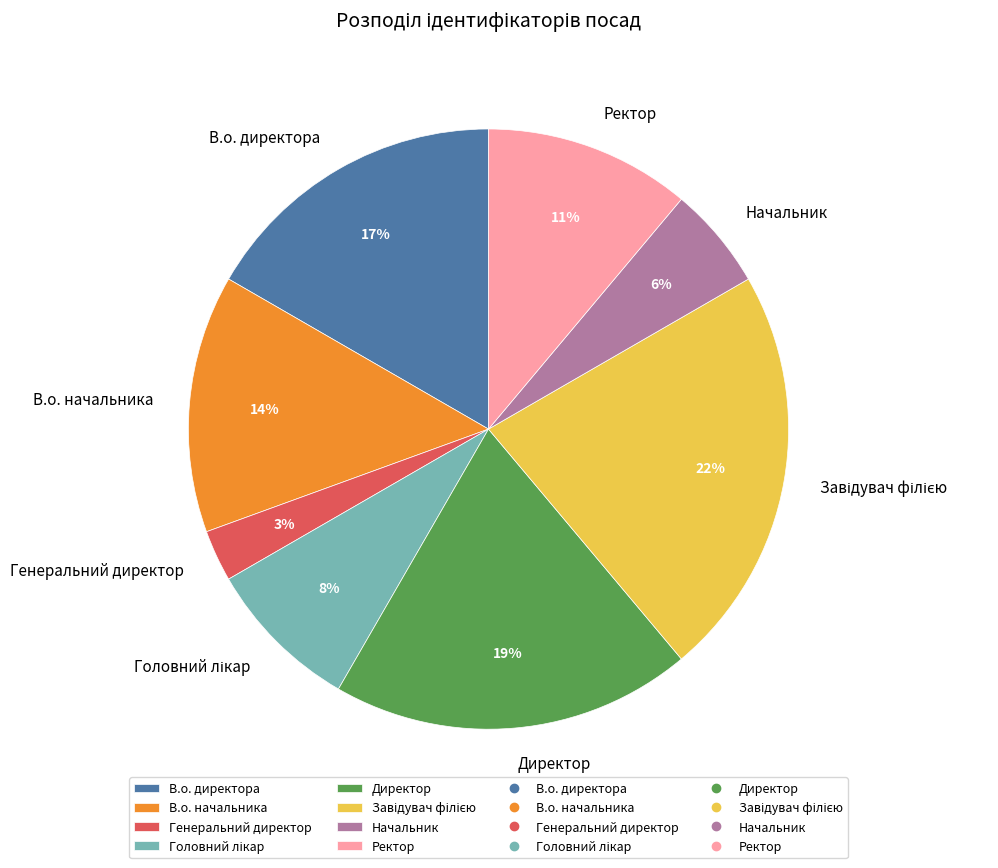

Is it true that Директор is 11% of the pie?

False